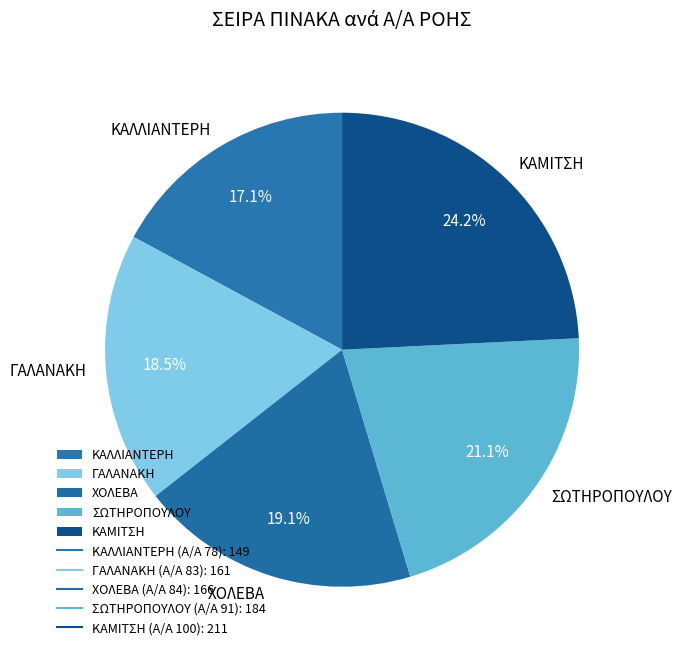

Between ΚΑΜΙΤΣΗ and ΣΩΤΗΡΟΠΟΥΛΟΥ, which is larger?

ΚΑΜΙΤΣΗ